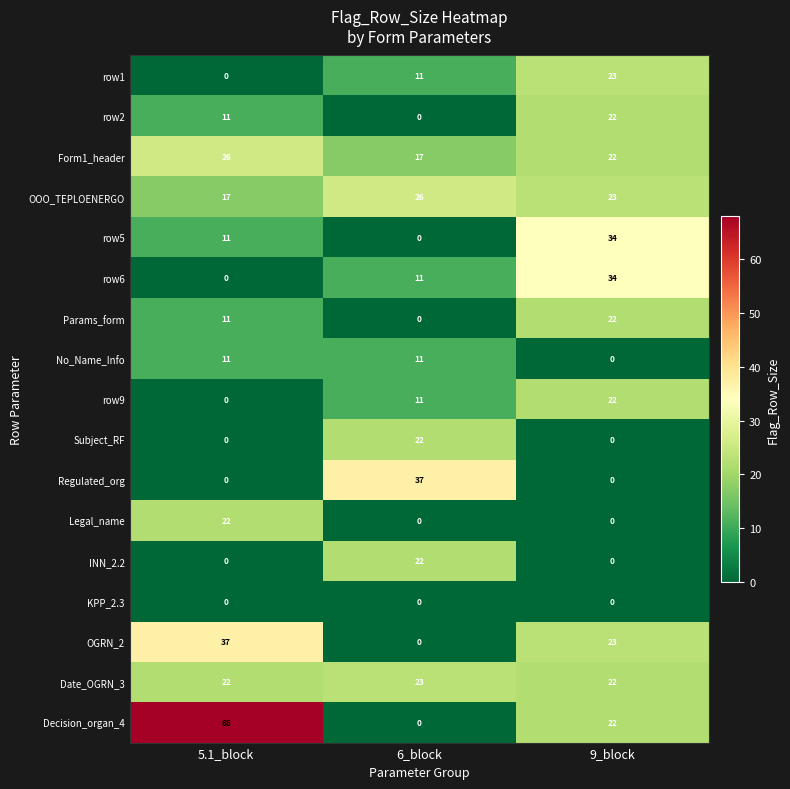

Which series has the largest total across all categories?

Decision_organ_4